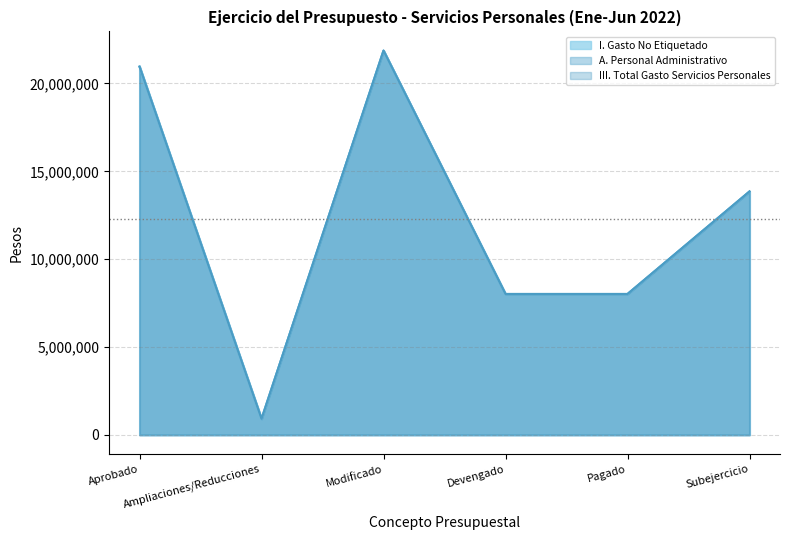

The value of III. Total Gasto Servicios Personales at Pagado is 8017284. True or false?

True